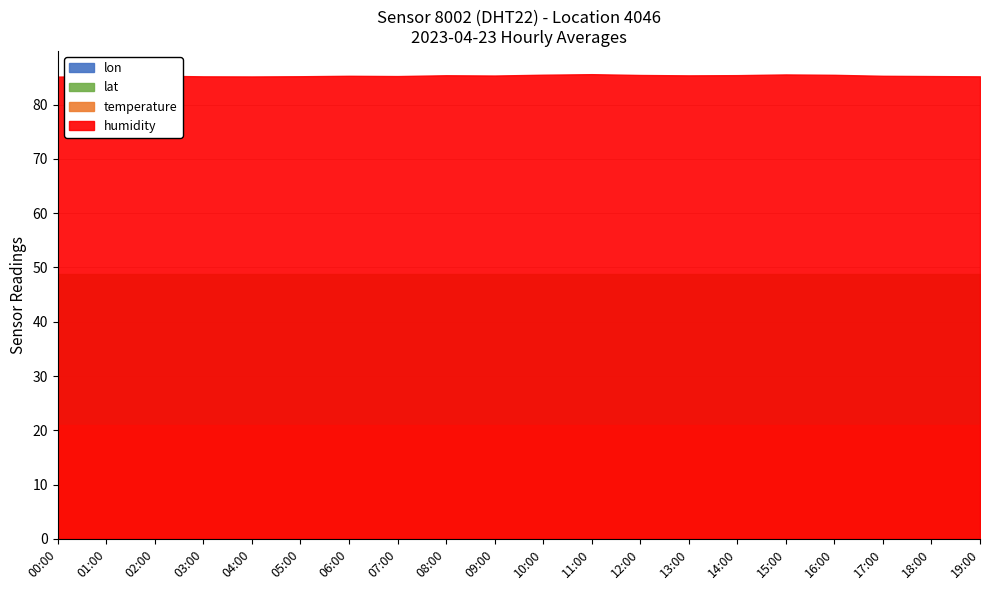

What are all the series names shown in the legend?

humidity, temperature, lat, lon